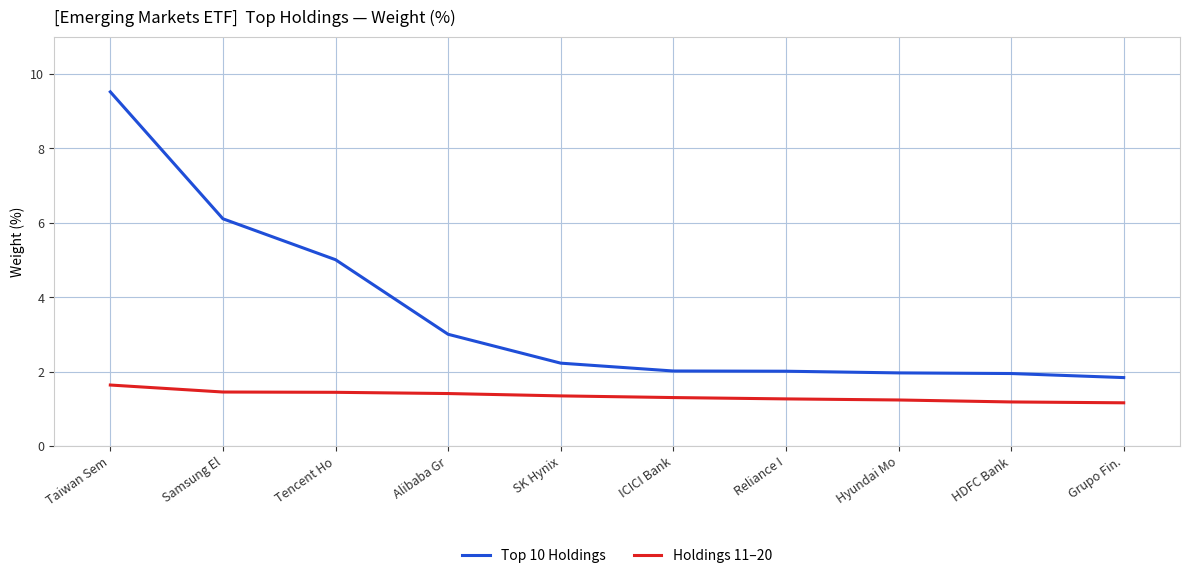

How many categories are shown in the chart?

10